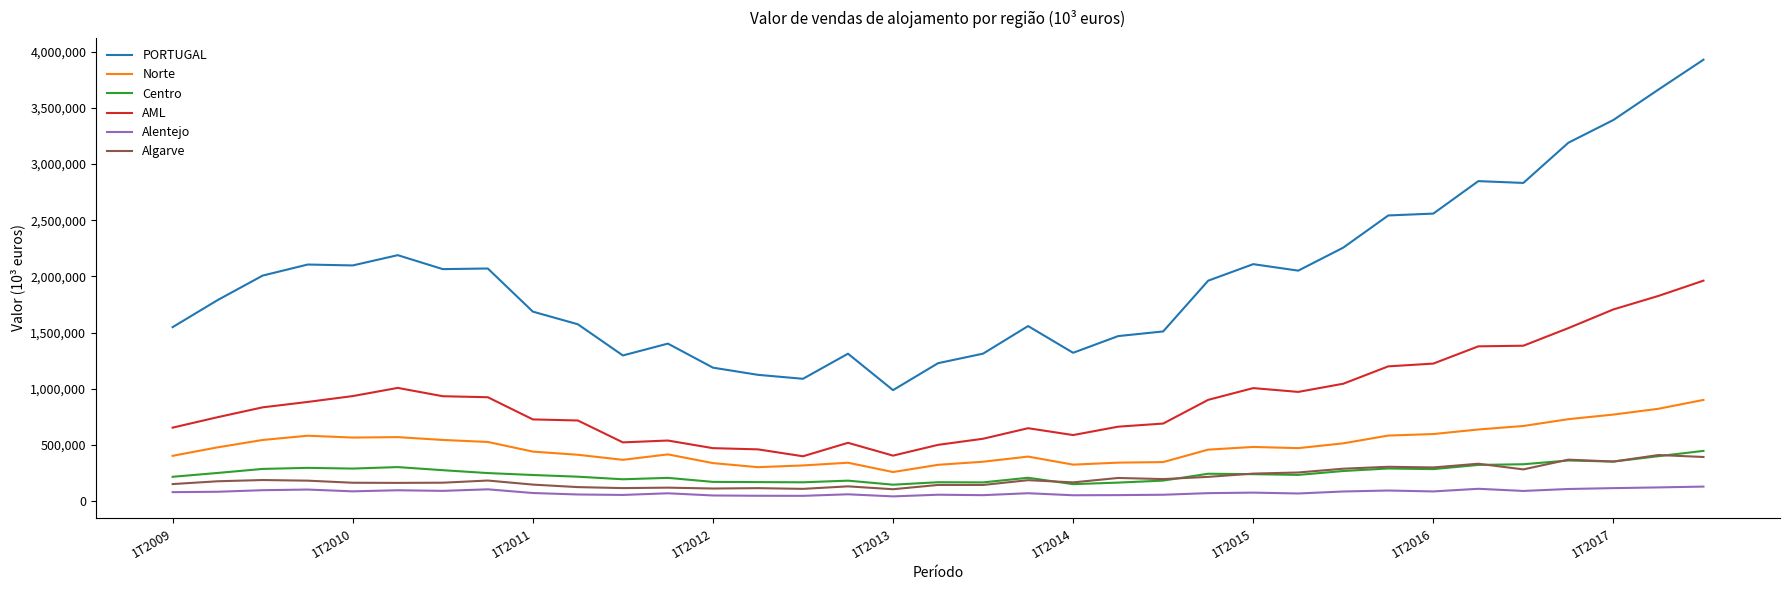

Does the chart display data point markers on the line(s)?

No